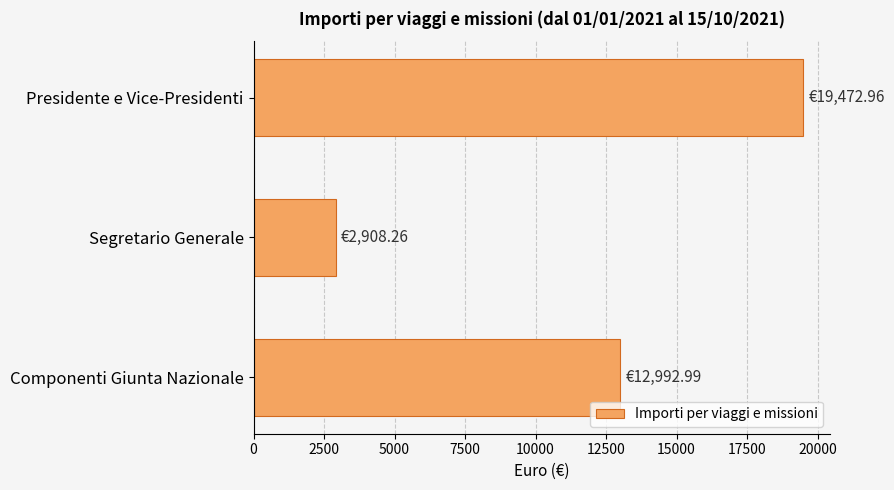

What is the average value?

11791.4